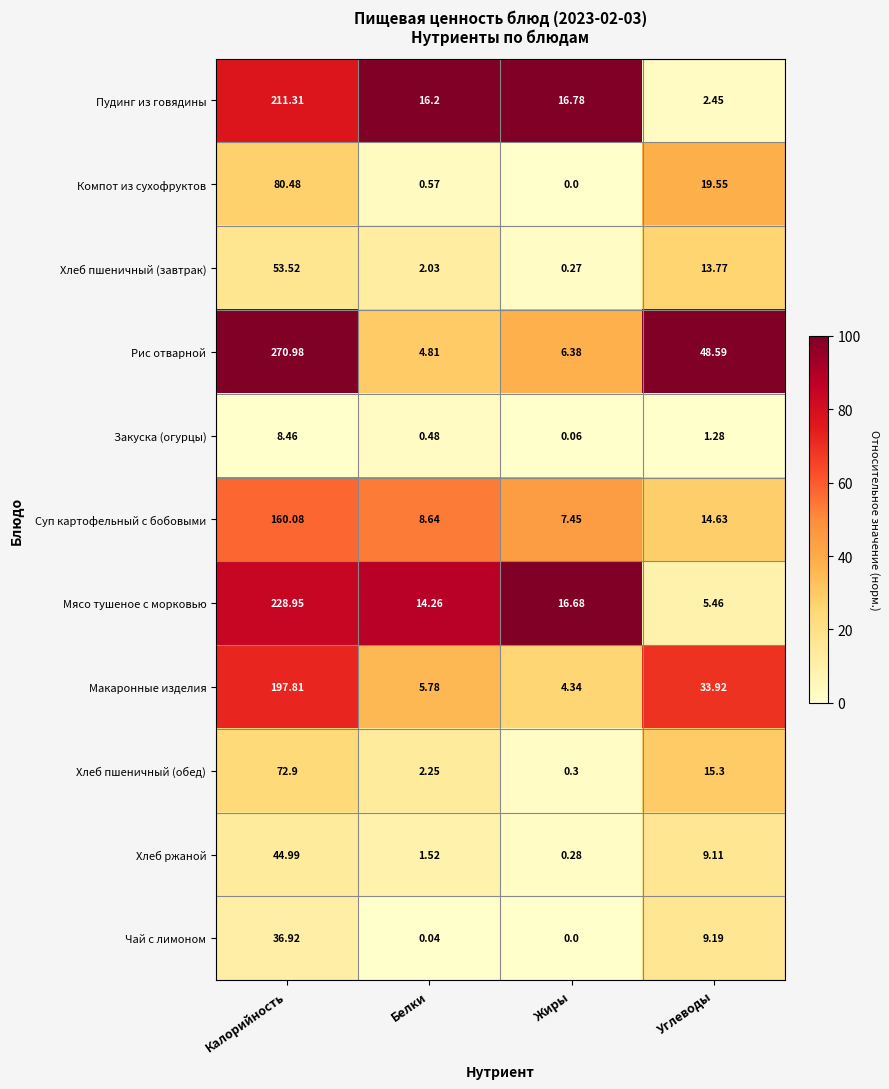

What is the total value across all series at Белки?

56.6